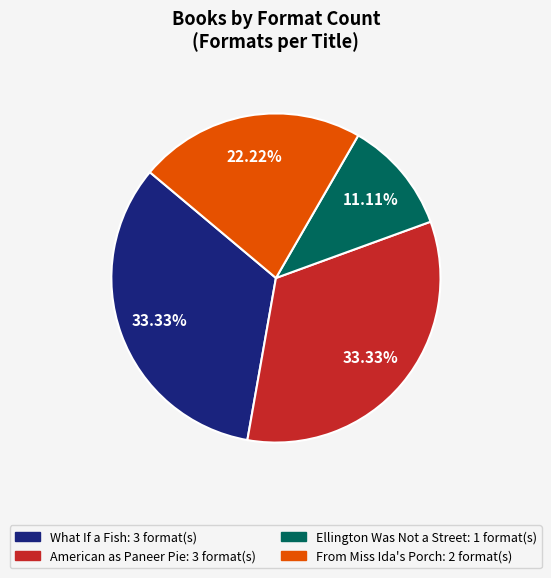

The From Miss Ida's Porch slice represents 28% of the pie. True or false?

False